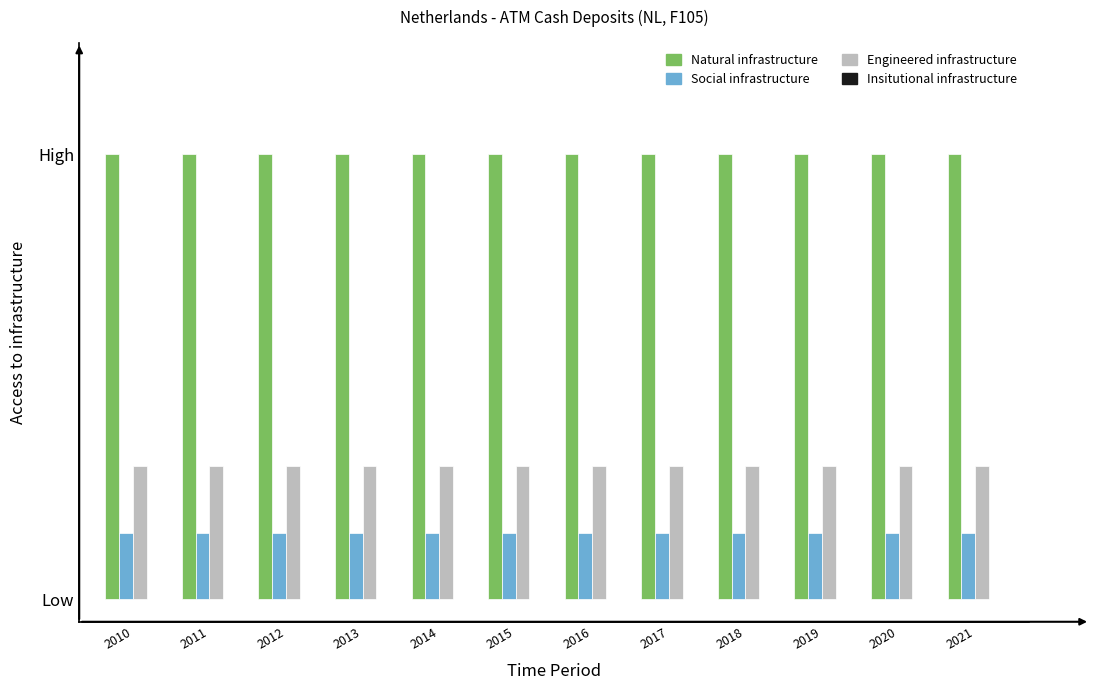

The value of OBS_VALUE at 2010 is 0. True or false?

True